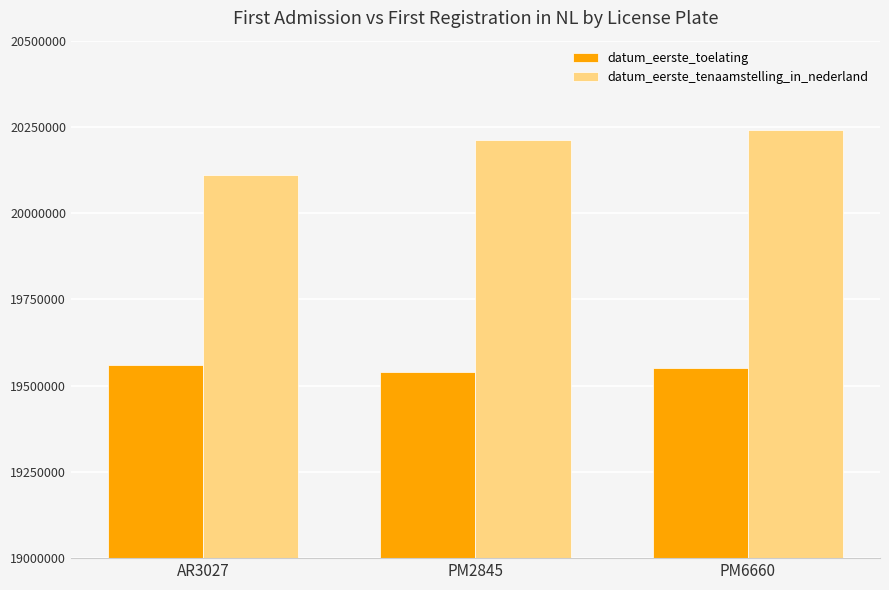

Which series has the largest total across all categories?

datum_eerste_tenaamstelling_in_nederland